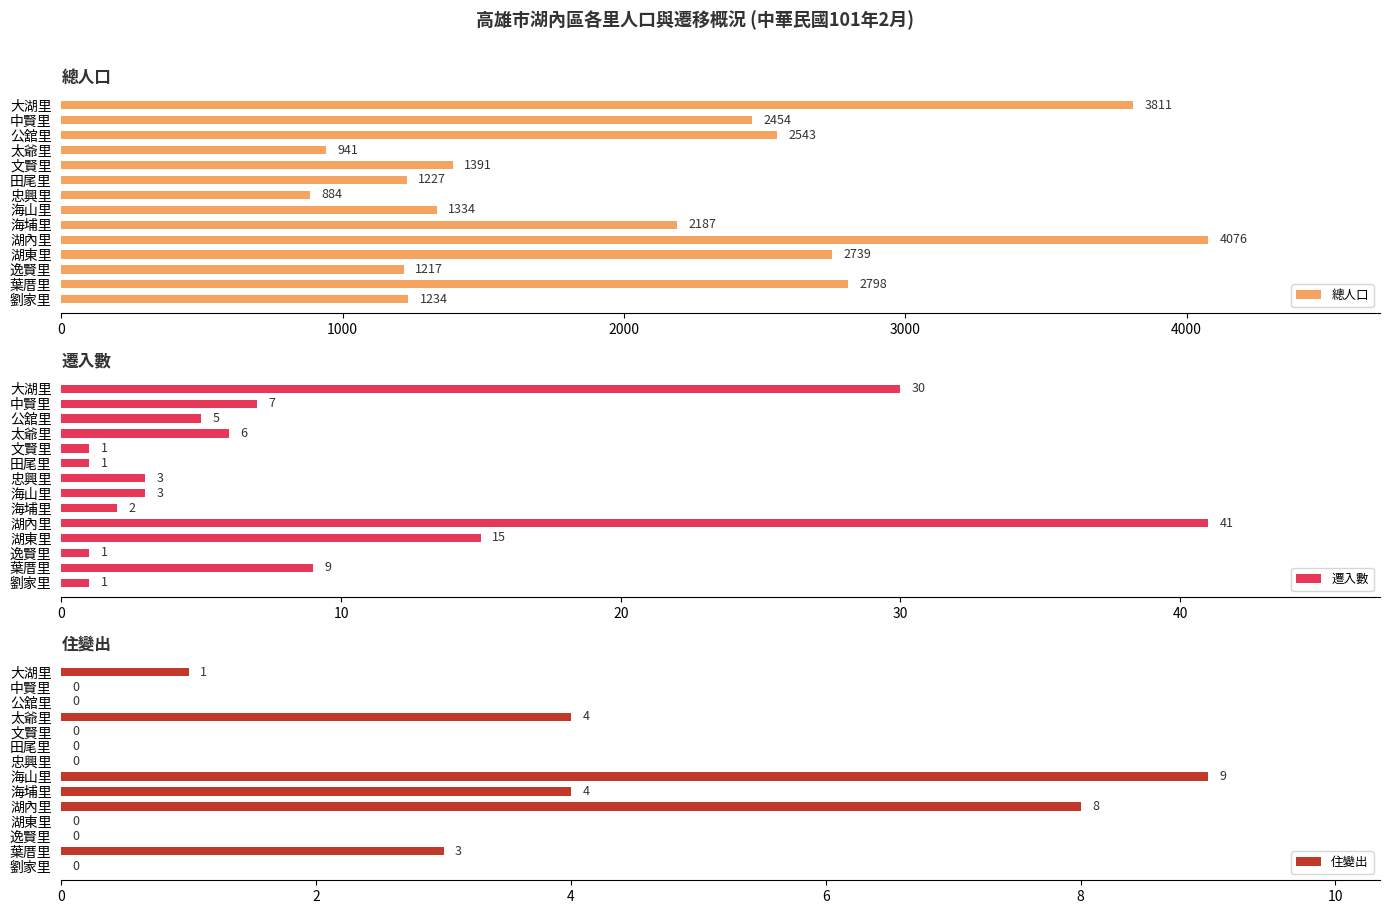

Rank the series by their maximum value, from lowest to highest.

住變出, 遷入數, 總人口